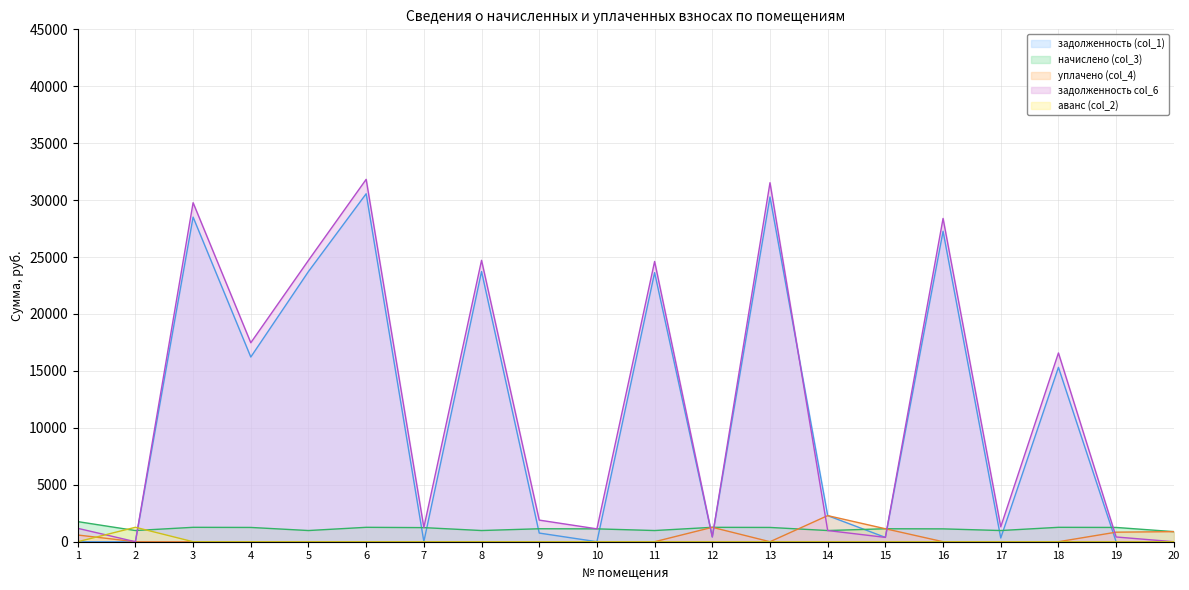

How many lines are shown in the chart?

5